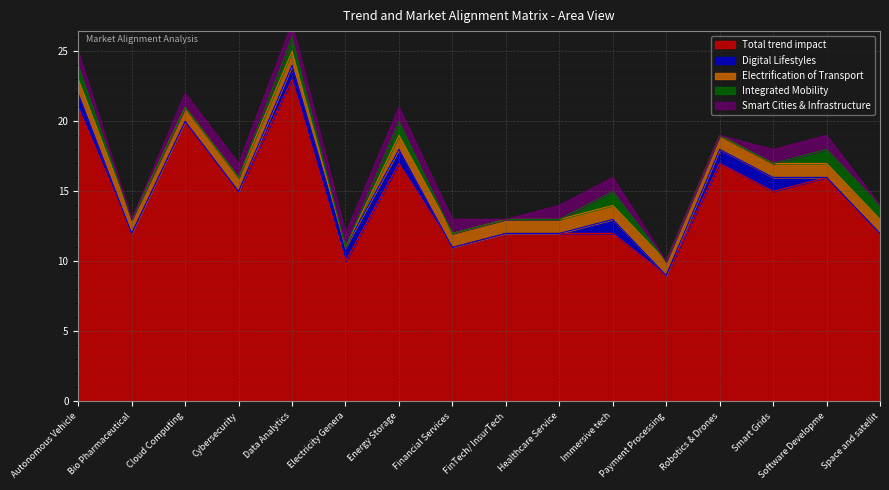

Reading left to right, transcribe all the data shown in this chart.

Total trend impact: Autonomous Vehicles/ Electric Vehicles=21	Bio Pharmaceuticals=12	Cloud Computing=20	Cybersecurity=15	Data Analytics=23	Electricity Generation=10	Energy Storage=17	Financial Services=11	FinTech/ InsurTech=12	Healthcare Services=12	Immersive tech=12	Payment Processing=9	Robotics & Drones=17	Smart Grids=15	Software Development=16	Space and satellites=12
Digital Lifestyles: Autonomous Vehicles/ Electric Vehicles=1	Bio Pharmaceuticals=0	Cloud Computing=0	Cybersecurity=0	Data Analytics=1	Electricity Generation=1	Energy Storage=1	Financial Services=0	FinTech/ InsurTech=0	Healthcare Services=0	Immersive tech=1	Payment Processing=0	Robotics & Drones=1	Smart Grids=1	Software Development=0	Space and satellites=0
Electrification of Transport: Autonomous Vehicles/ Electric Vehicles=1	Bio Pharmaceuticals=1	Cloud Computing=1	Cybersecurity=1	Data Analytics=1	Electricity Generation=0	Energy Storage=1	Financial Services=1	FinTech/ InsurTech=1	Healthcare Services=1	Immersive tech=1	Payment Processing=1	Robotics & Drones=1	Smart Grids=1	Software Development=1	Space and satellites=1
Integrated Mobility: Autonomous Vehicles/ Electric Vehicles=1	Bio Pharmaceuticals=0	Cloud Computing=0	Cybersecurity=0	Data Analytics=1	Electricity Generation=0	Energy Storage=1	Financial Services=0	FinTech/ InsurTech=0	Healthcare Services=0	Immersive tech=1	Payment Processing=0	Robotics & Drones=0	Smart Grids=0	Software Development=1	Space and satellites=1
Smart Cities & Infrastructure: Autonomous Vehicles/ Electric Vehicles=1	Bio Pharmaceuticals=0	Cloud Computing=1	Cybersecurity=1	Data Analytics=1	Electricity Generation=1	Energy Storage=1	Financial Services=1	FinTech/ InsurTech=0	Healthcare Services=1	Immersive tech=1	Payment Processing=0	Robotics & Drones=0	Smart Grids=1	Software Development=1	Space and satellites=0